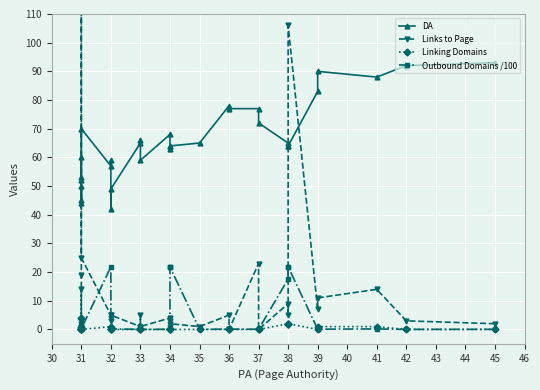

Is it true that Links to Page equals 2.8 at 45?

False